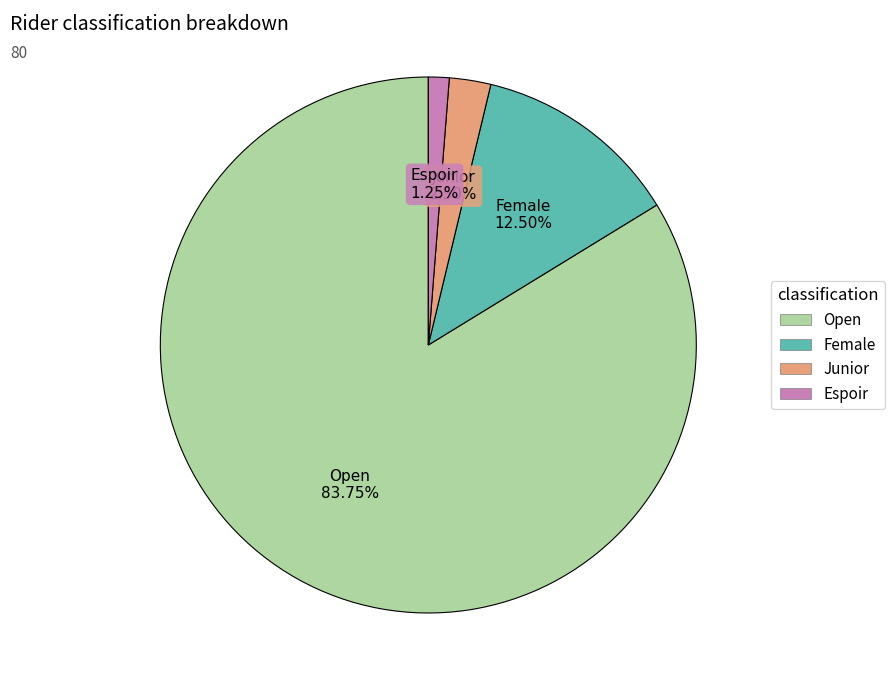

Which category has the biggest portion of the pie?

Open